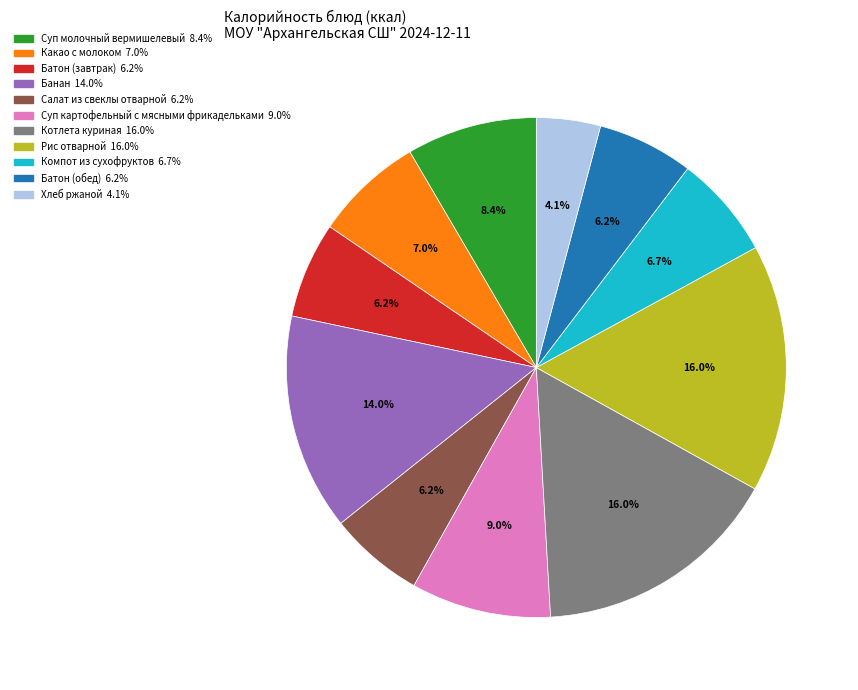

How much of the chart is everything except Батон (обед)?

93.8%